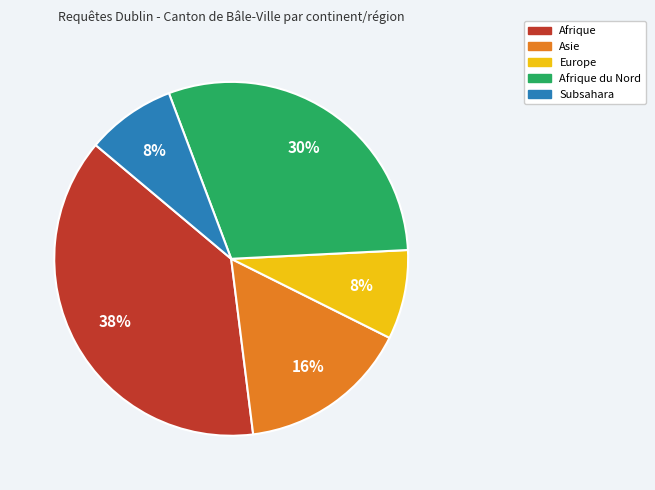

Does any single category account for the majority?

No